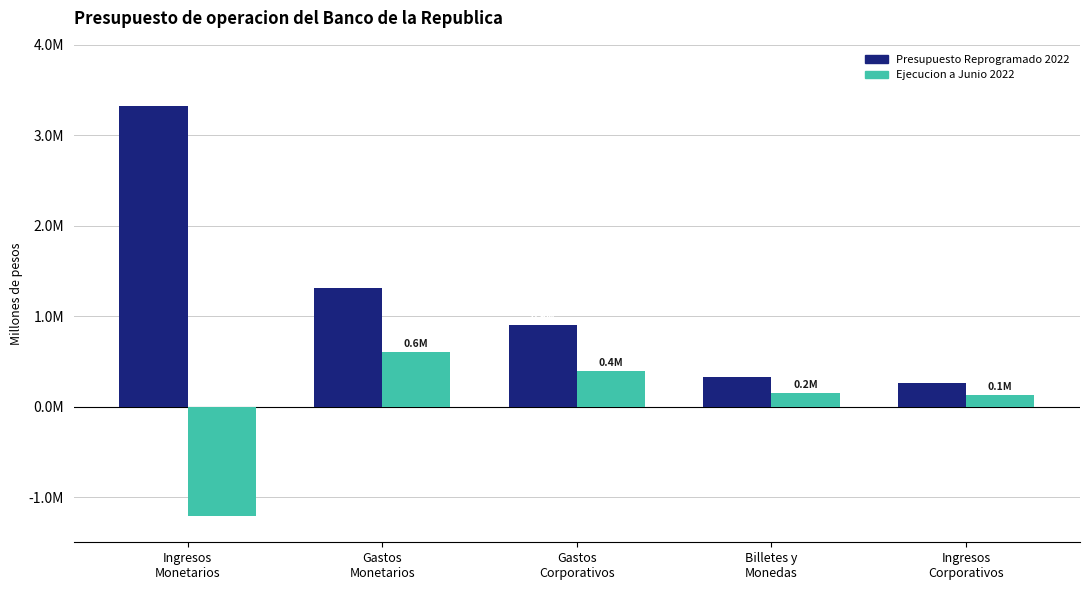

Rank the series by their maximum value, from lowest to highest.

Ejecucion a Junio 2022, Presupuesto Reprogramado 2022